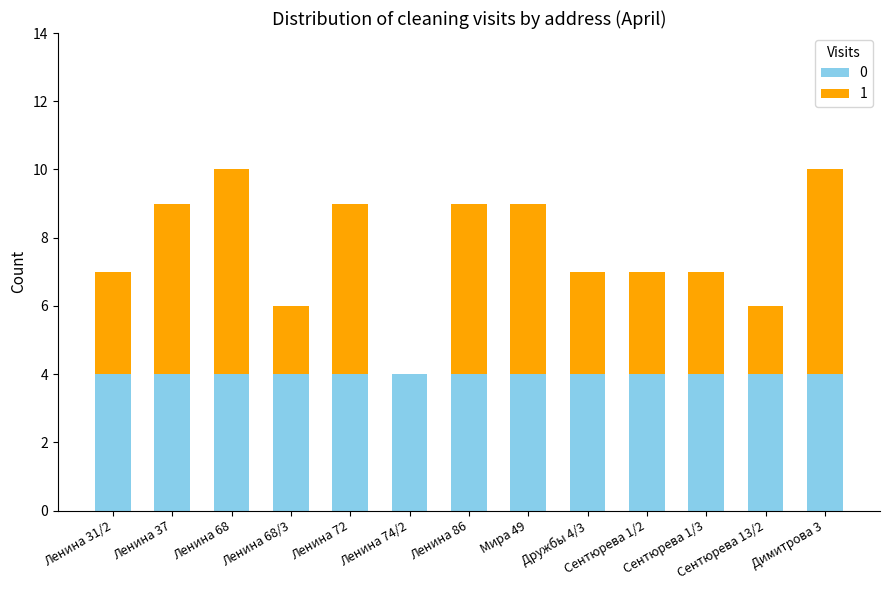

The 0 series shows 2 at Ленина 72. True or false?

False